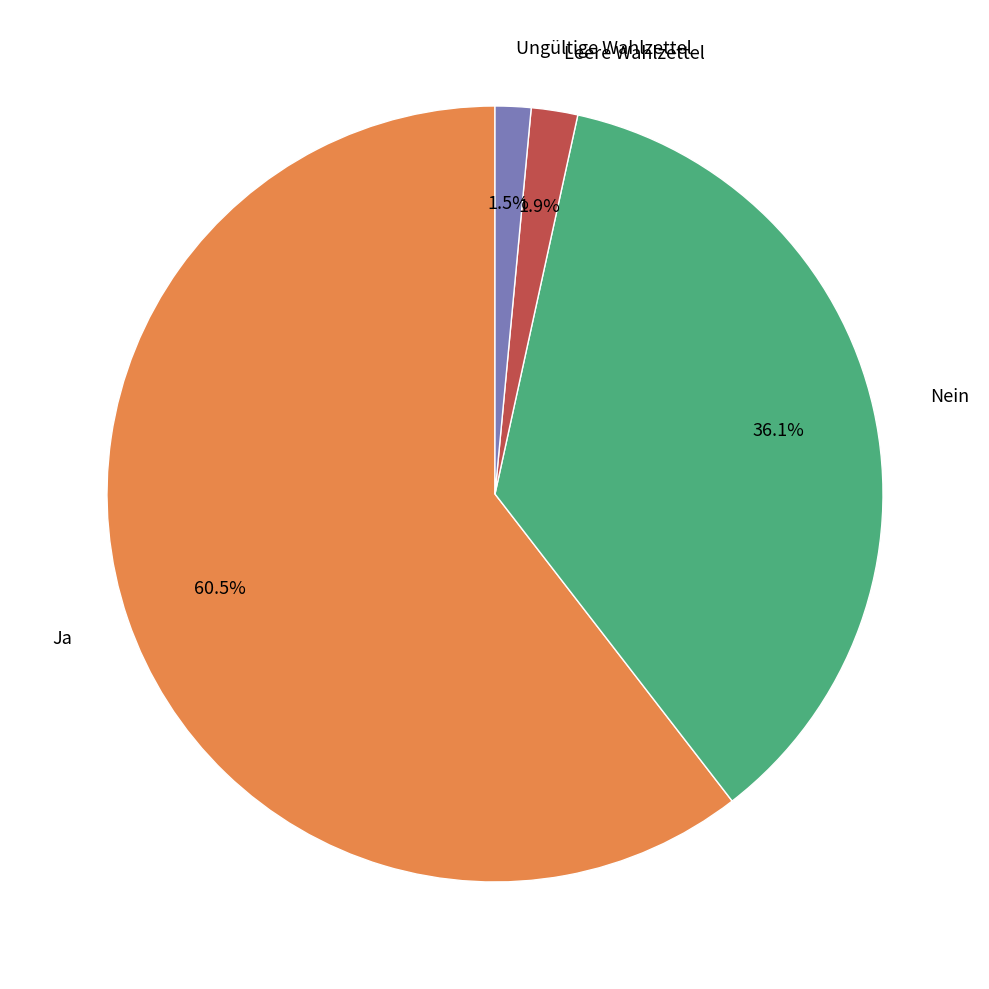

Is there a majority slice in this chart?

Yes